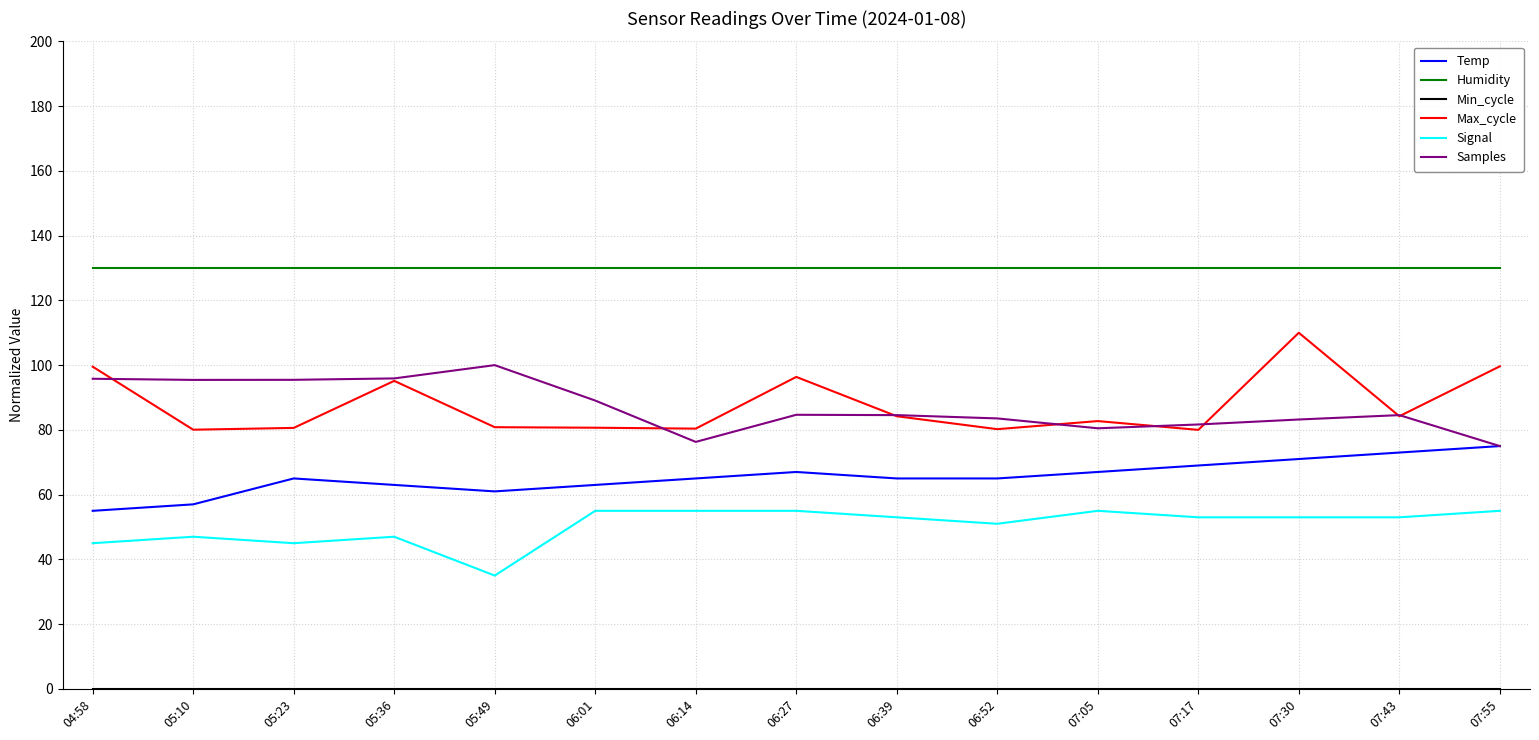

What is the difference between the highest and lowest values at 07:30?

130.0